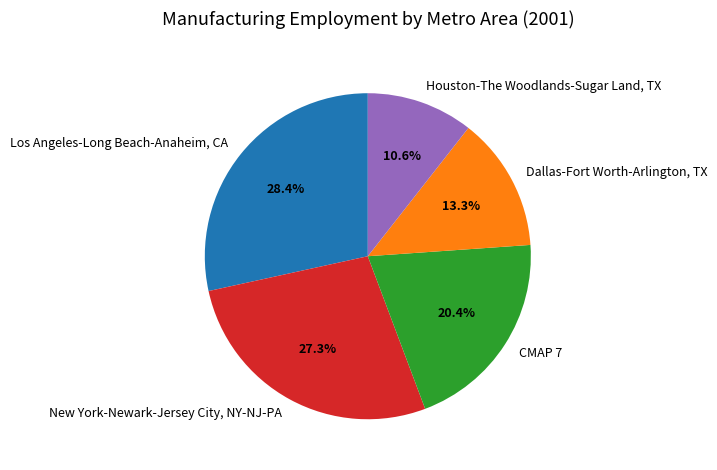

Between CMAP 7 and New York-Newark-Jersey City, NY-NJ-PA, which is larger?

New York-Newark-Jersey City, NY-NJ-PA